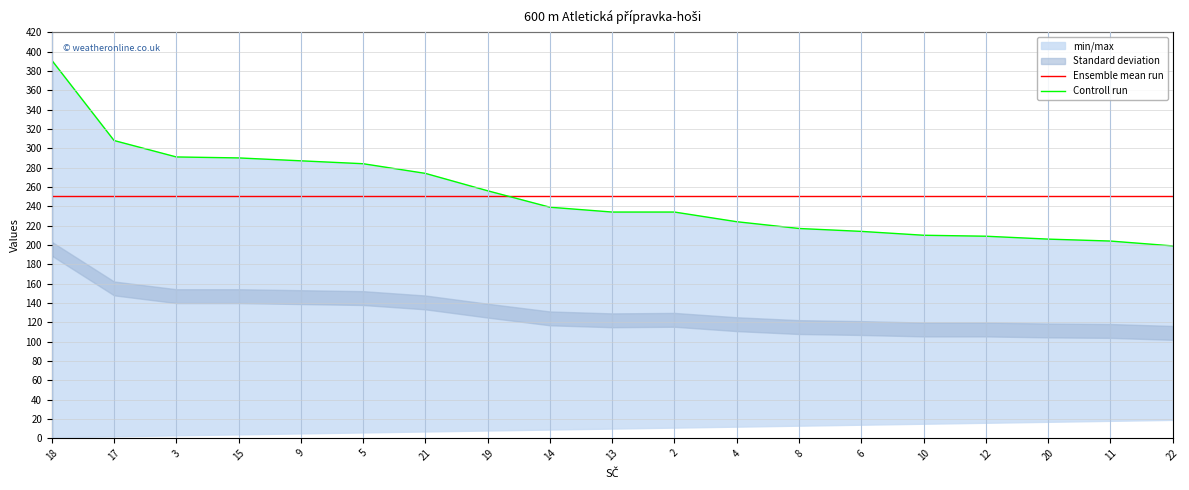

Is it true that Controll run equals 210 at 10?

True